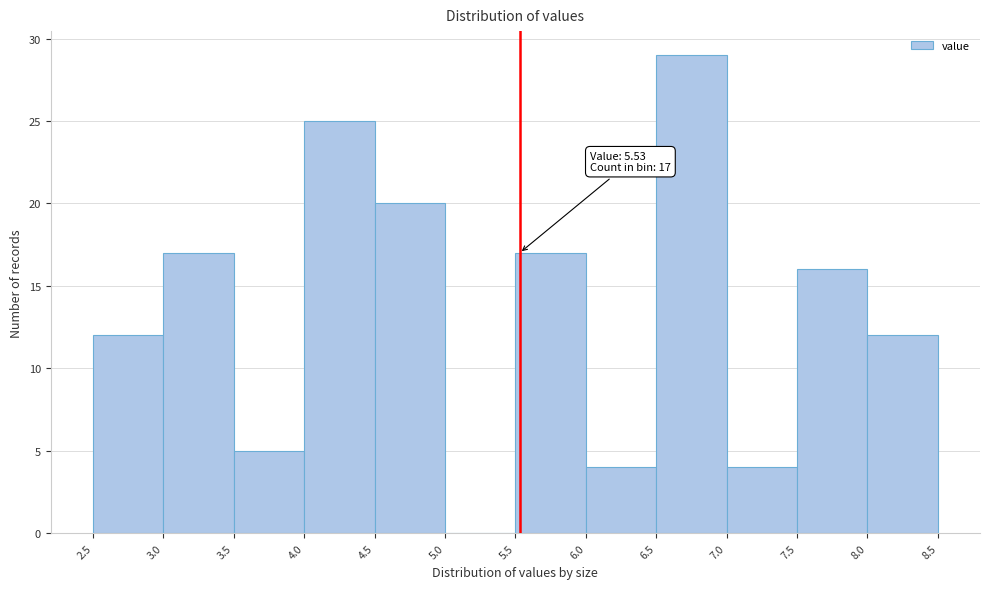

Which range on the x-axis has the tallest bar?

6.5 to 7.0